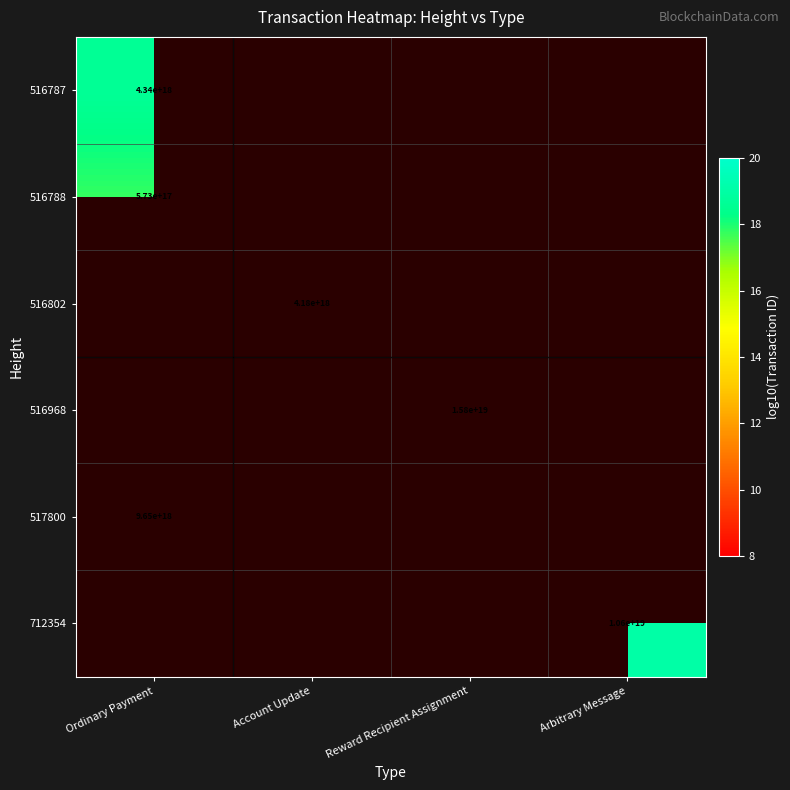

List the labels in order of 516787 value, largest first.

Ordinary Payment, Account Update, Reward Recipient Assignment, Arbitrary Message